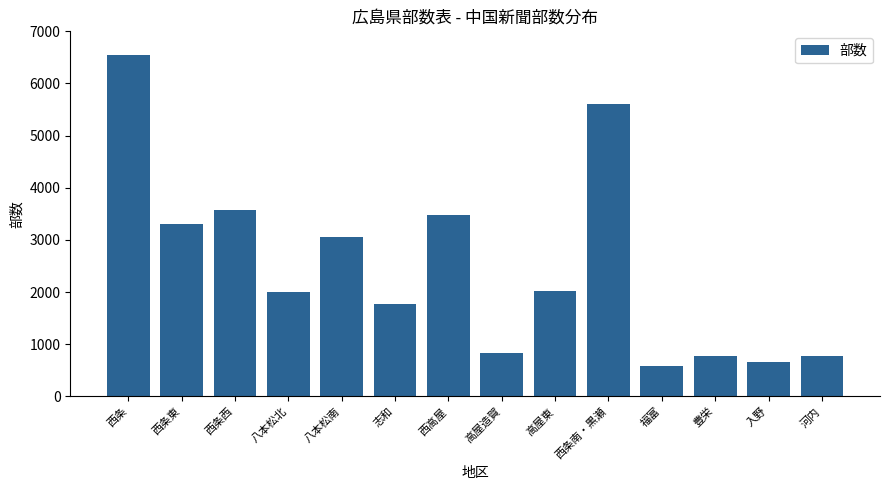

Between 西高屋 and 高屋造賀, which is larger?

西高屋